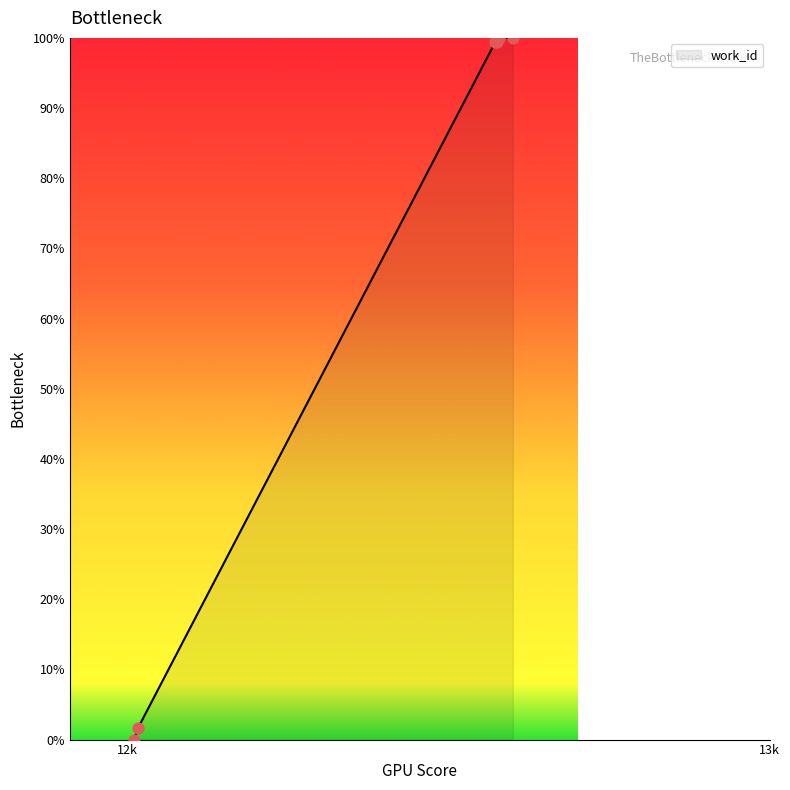

Which has a higher value, 12010 or 12600?

12600